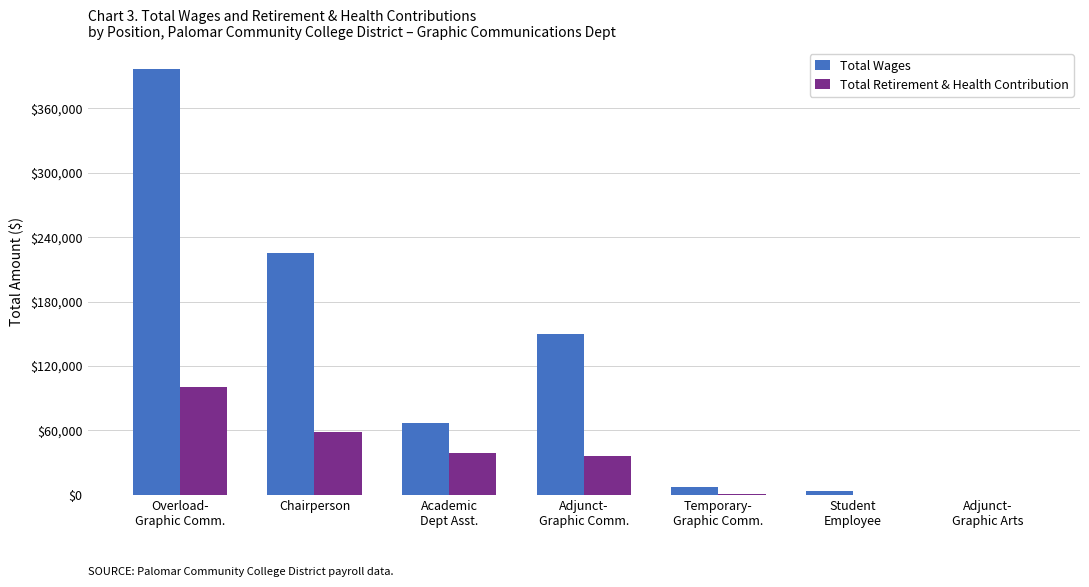

Is it true that Total Wages equals 7294 at Temporary-
Graphic Comm.?

True